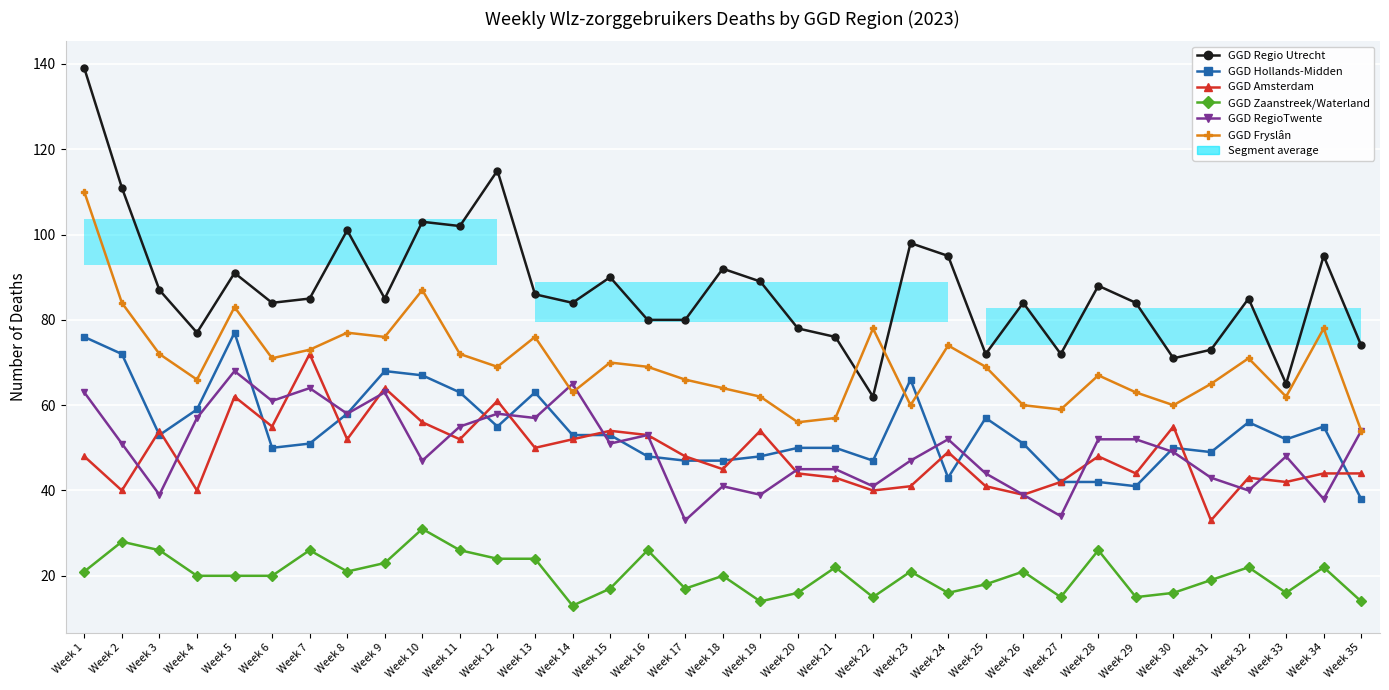

What is the maximum value for GGD Zaanstreek/Waterland?

31